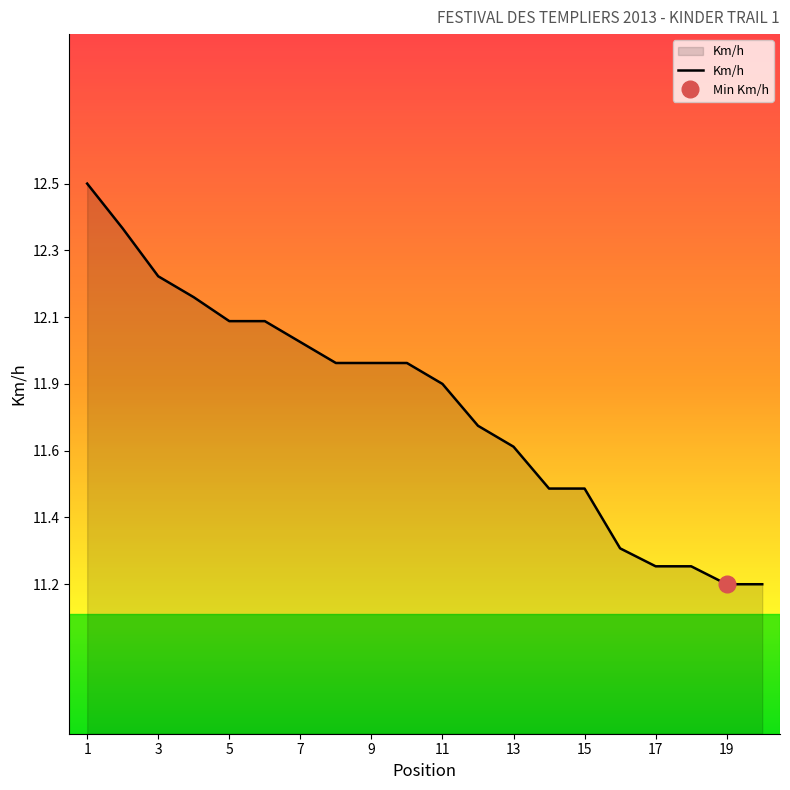

How many data points does each series have?

20